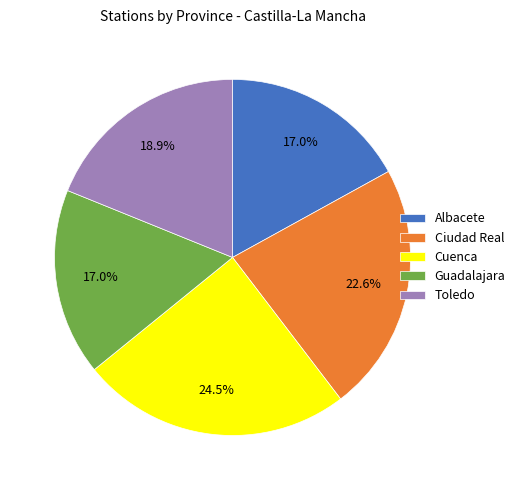

How many slices are in this pie chart?

5